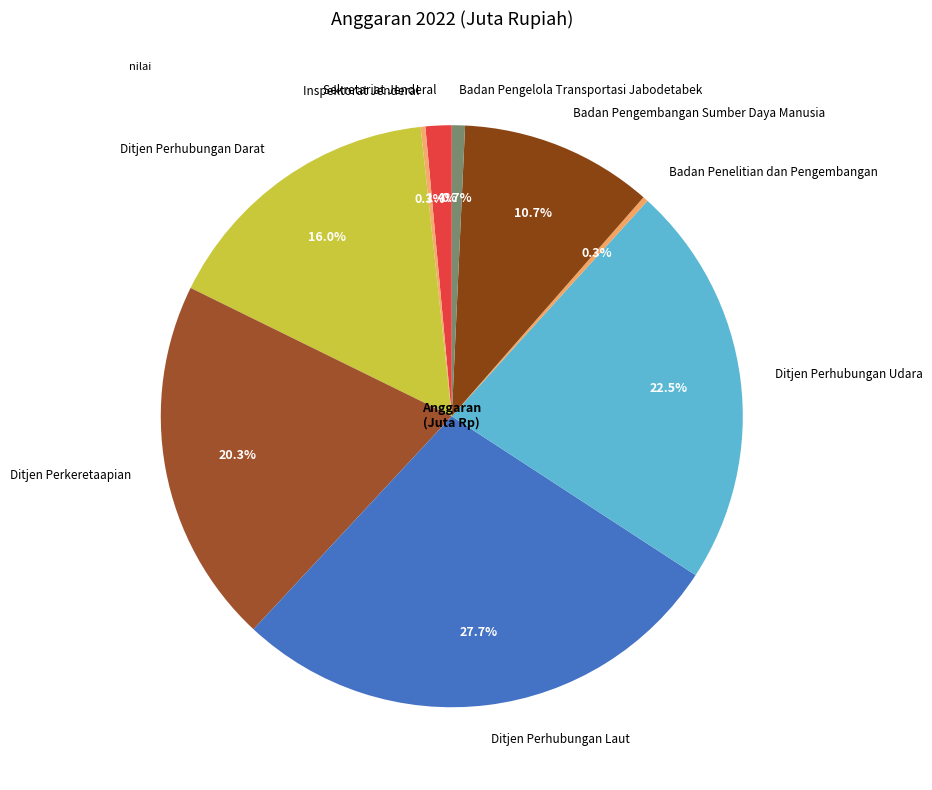

To the nearest percent, what is the difference between the Badan Pengembangan Sumber Daya Manusia and Sekretariat Jenderal slice percentages?

9%